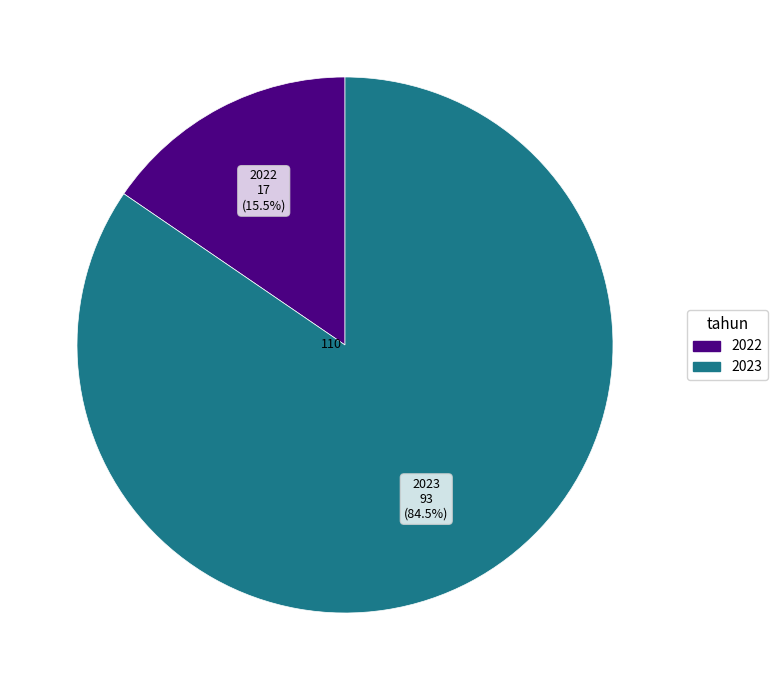

Between 2023 and 2022, which is larger?

2023